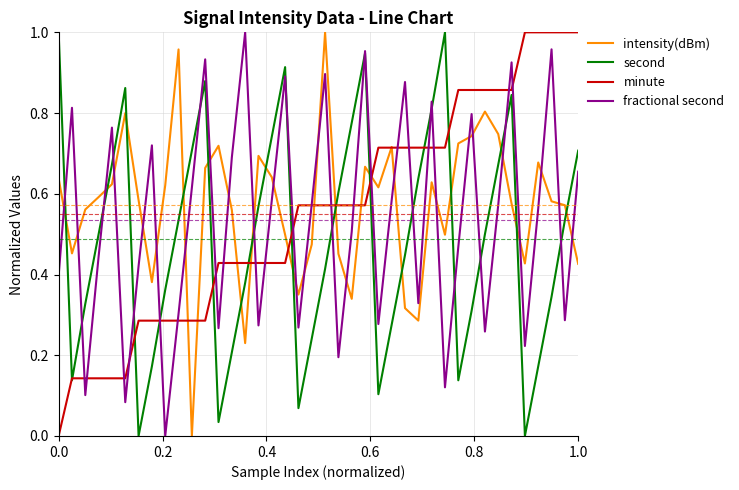

After their last crossing, which series has the higher values: intensity(dBm) or fractional second?

fractional second